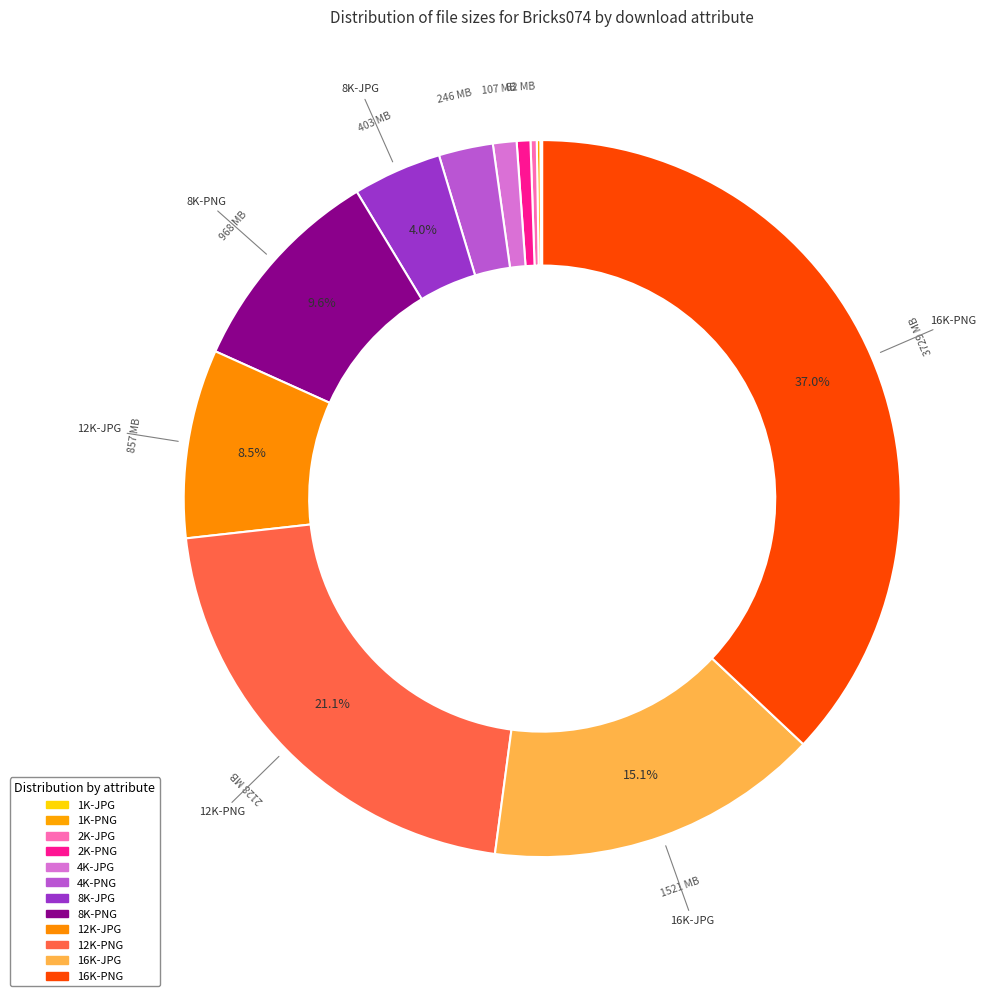

Is the sum of 1K-JPG and 8K-JPG greater than half?

No